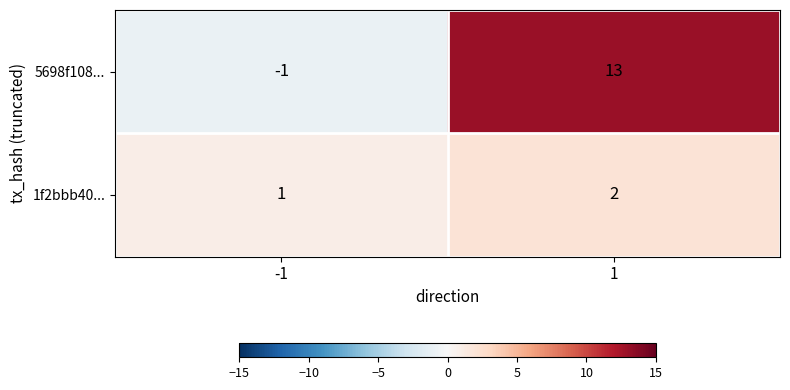

What is the approximate value of 5698f108... at 1?

13